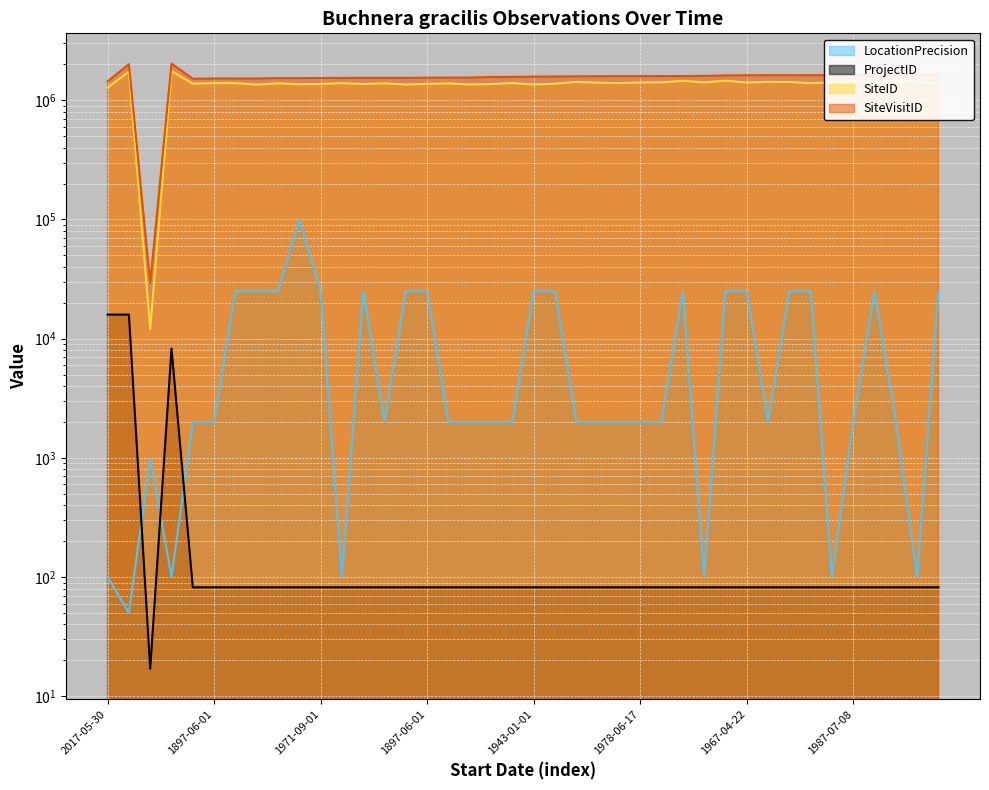

True or false: LocationPrecision and SiteVisitID intersect in this chart.

False